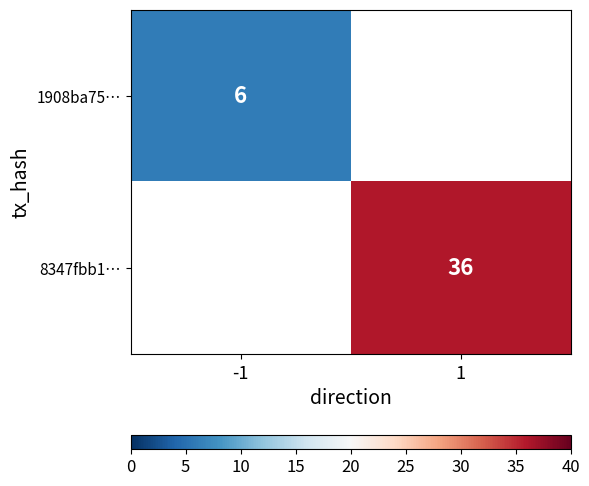

How many data points does each series have?

2